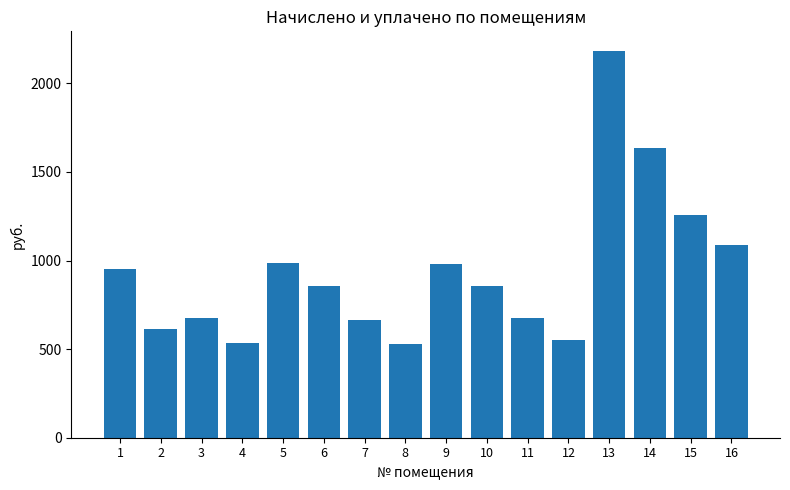

What is the value of the 3rd bar from the left?

673.8